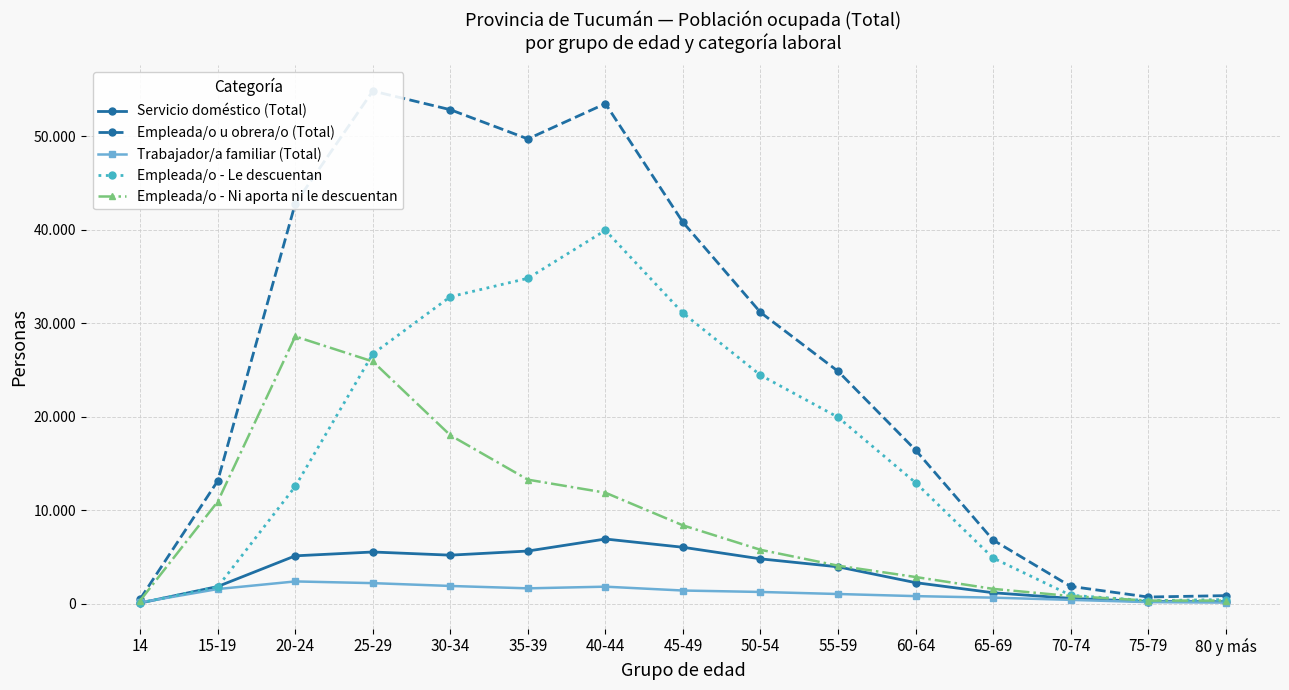

How many interior local peaks does the Trabajador/a familiar (Total) series have?

2